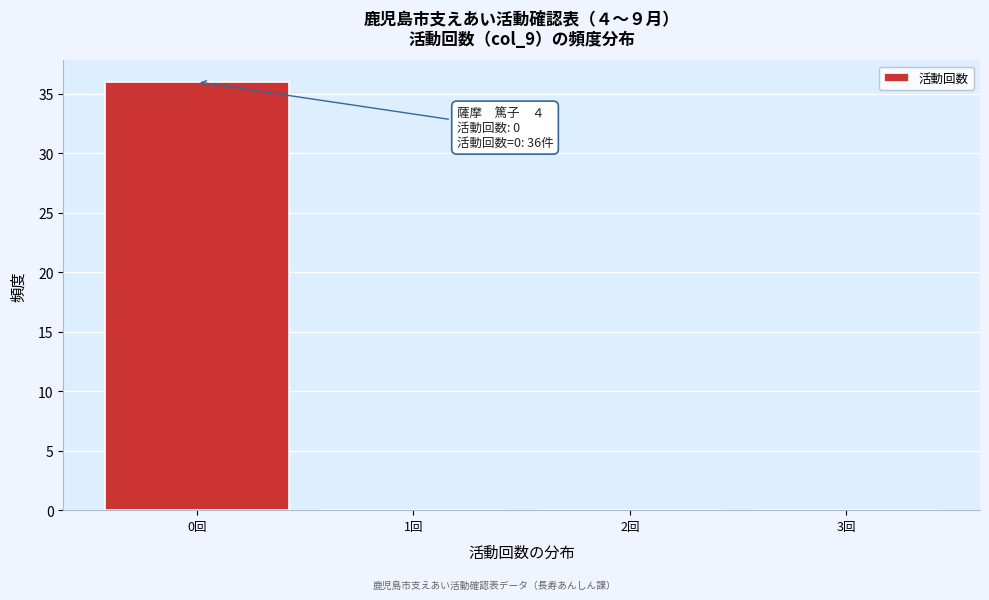

Which range on the x-axis has the tallest bar?

-0.5 to 0.5